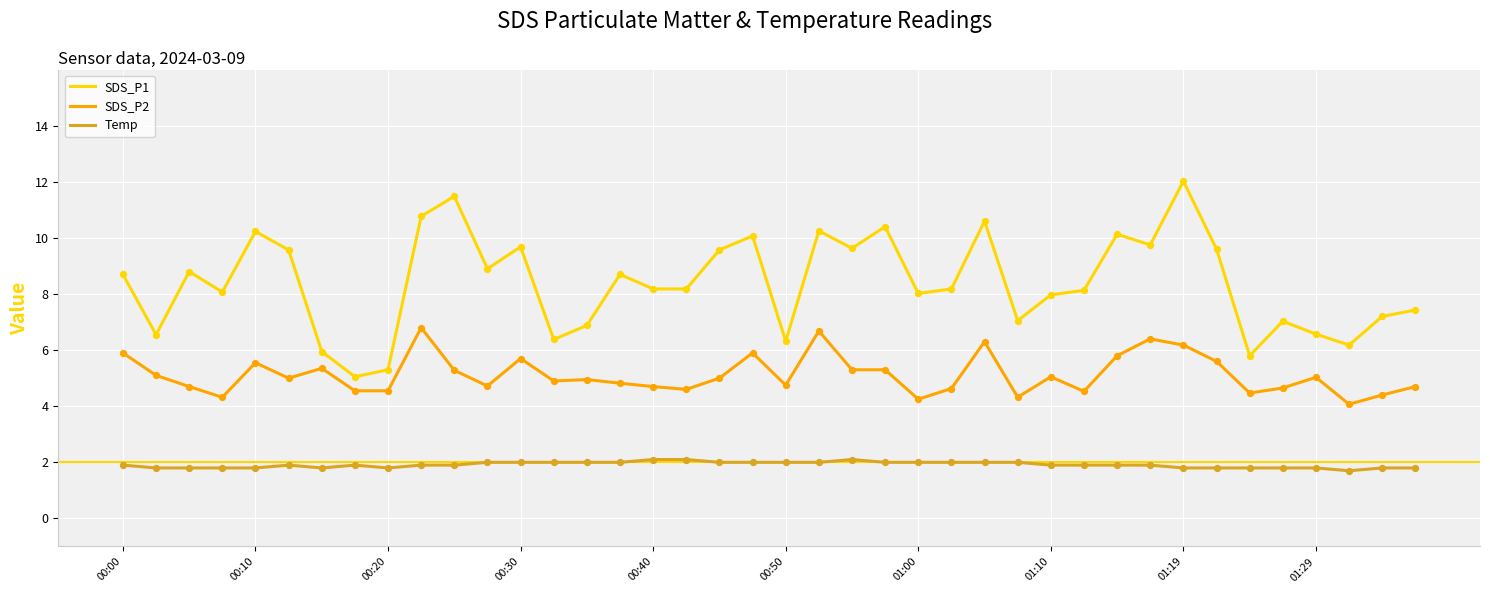

Which series has the largest total across all categories?

SDS_P1